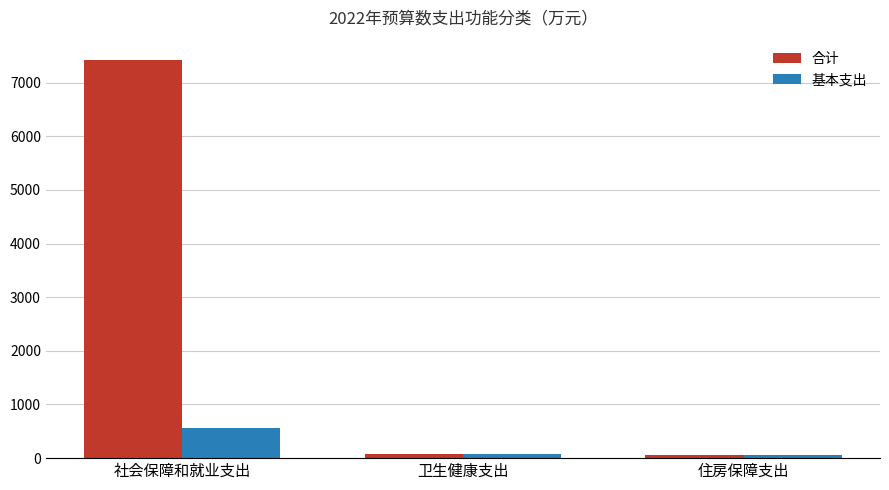

Is it true that 基本支出 equals 84.8 at 卫生健康支出?

True